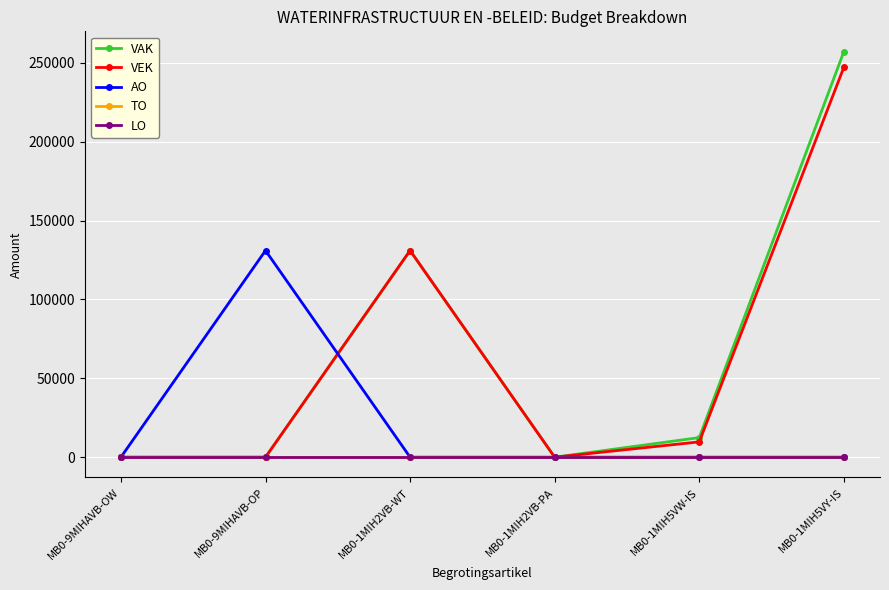

What is the sum of the VEK values at MB0-1MIH2VB-WT and MB0-1MIH5VY-IS?

378150